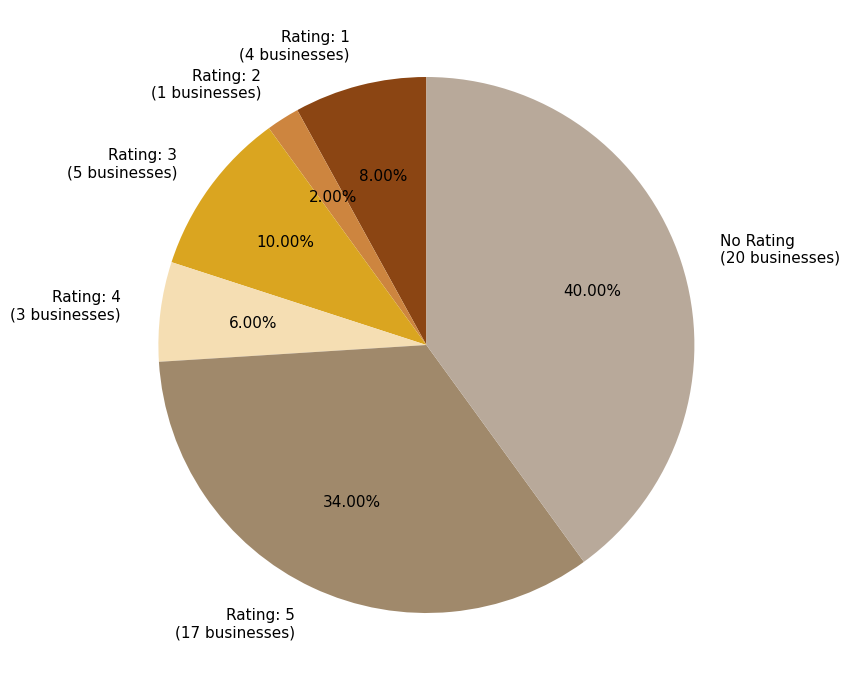

What is the smallest slice in the pie chart?

Rating: 2